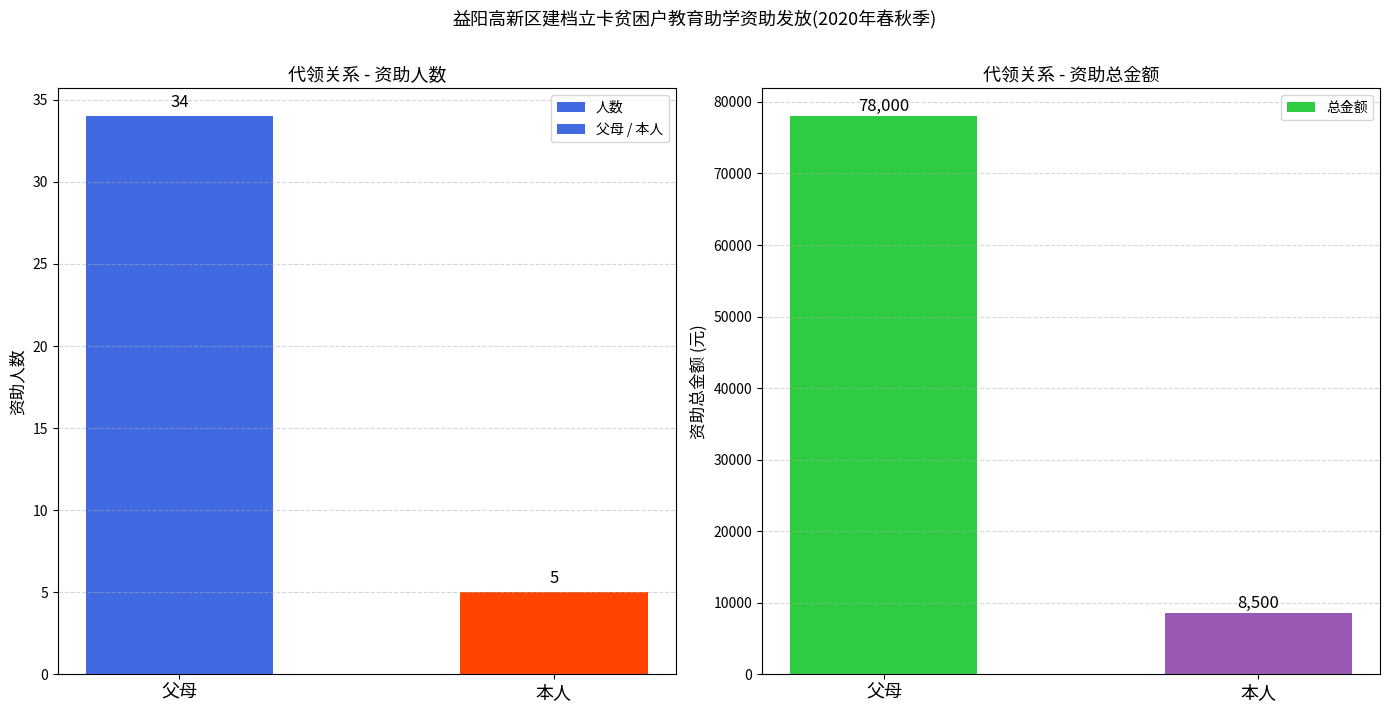

Reading left to right, list all the values displayed in this chart.

人数: 34	5
父母 / 本人: 34	5
总金额: 78000	8500